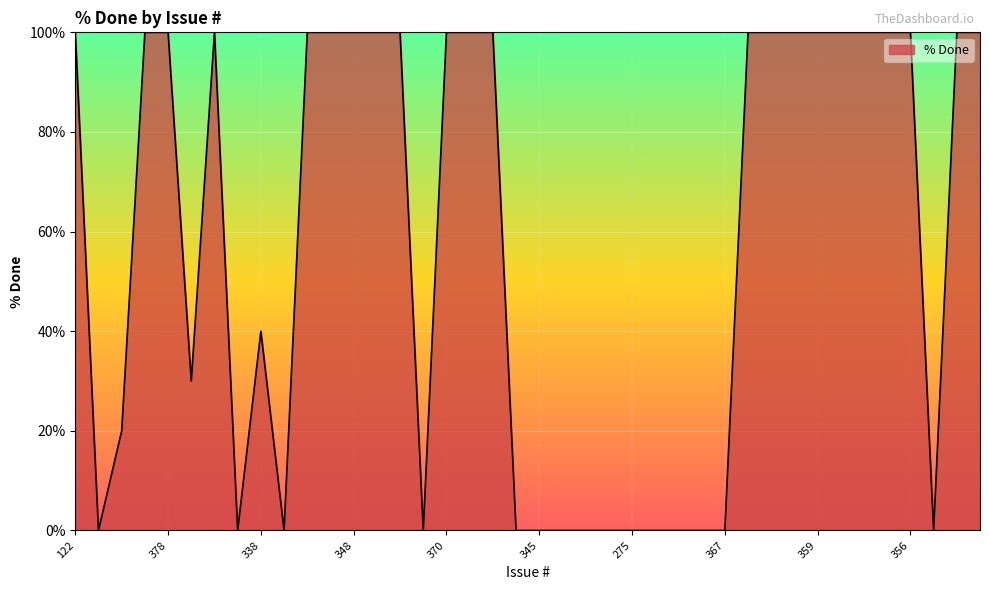

What is the maximum value shown in the chart?

100